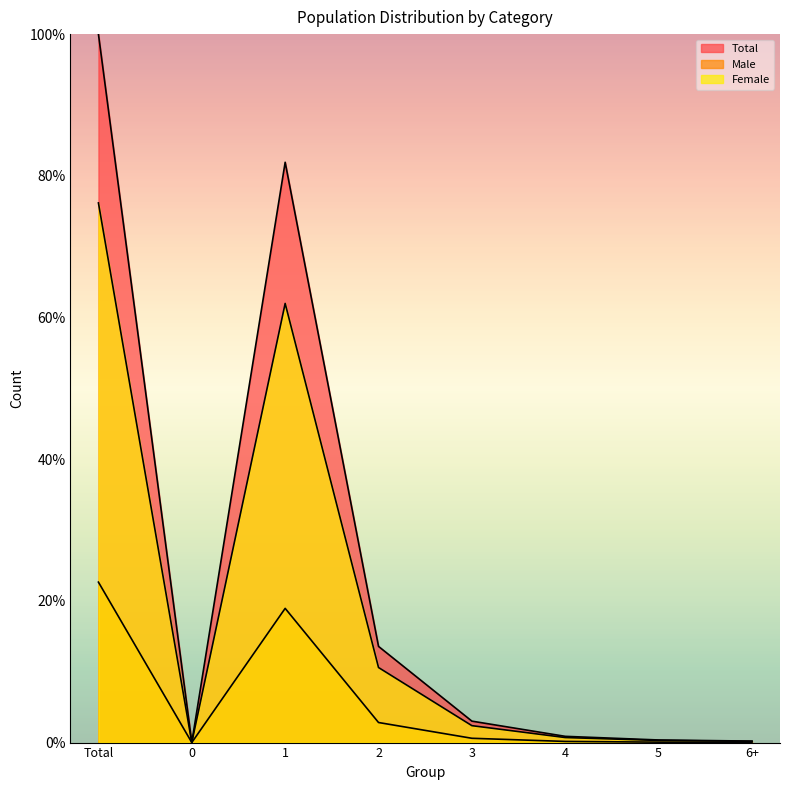

True or false: Male and Female cross at least once.

False